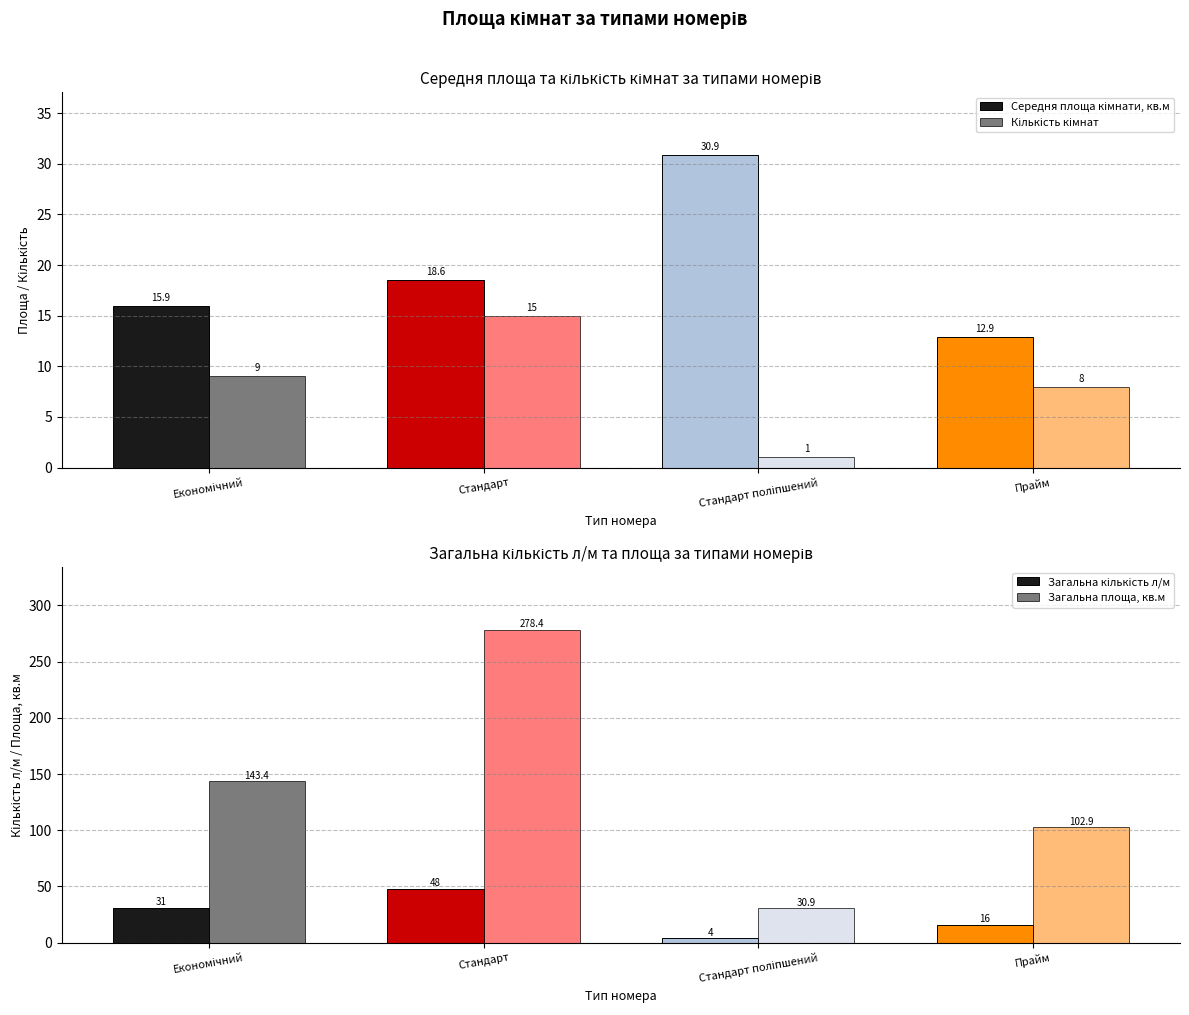

Reading right to left, what are all the values shown in this chart?

Середня площа кімнати, кв.м: 12.9	30.9	18.6	15.9
Кількість кімнат: 8.0	1.0	15.0	9.0
Загальна кількість л/м: 16.0	4.0	48.0	31.0
Загальна площа, кв.м: 102.9	30.9	278.4	143.4